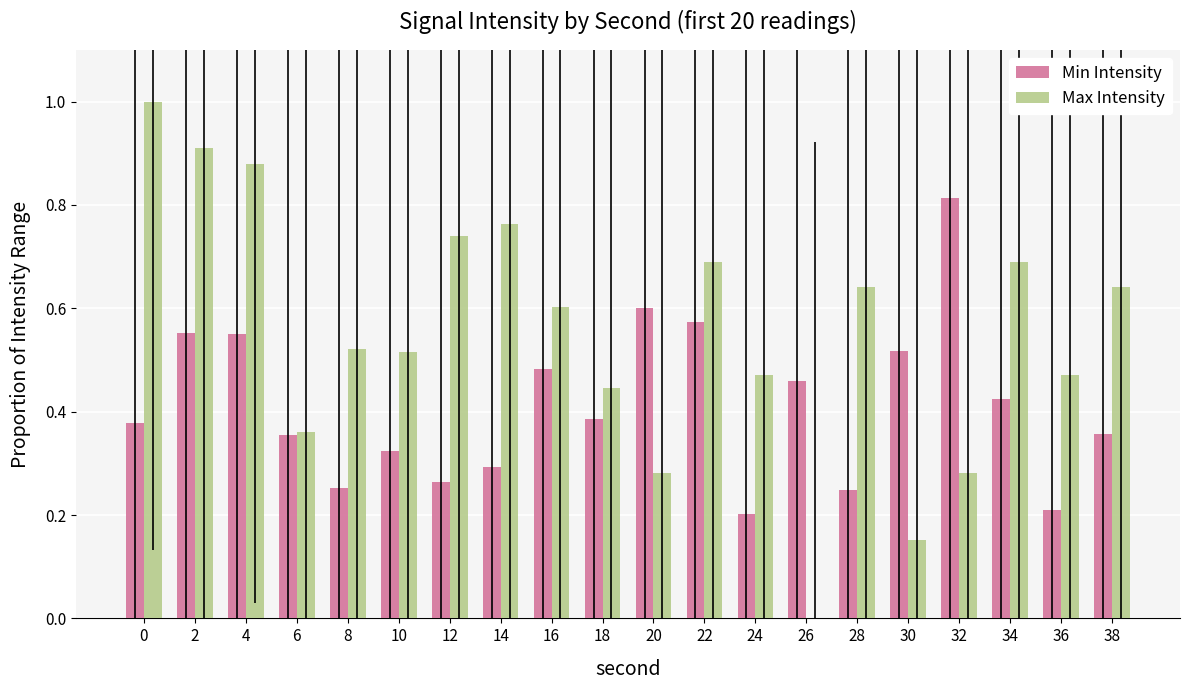

What is the total value across all series at 14?

1.1